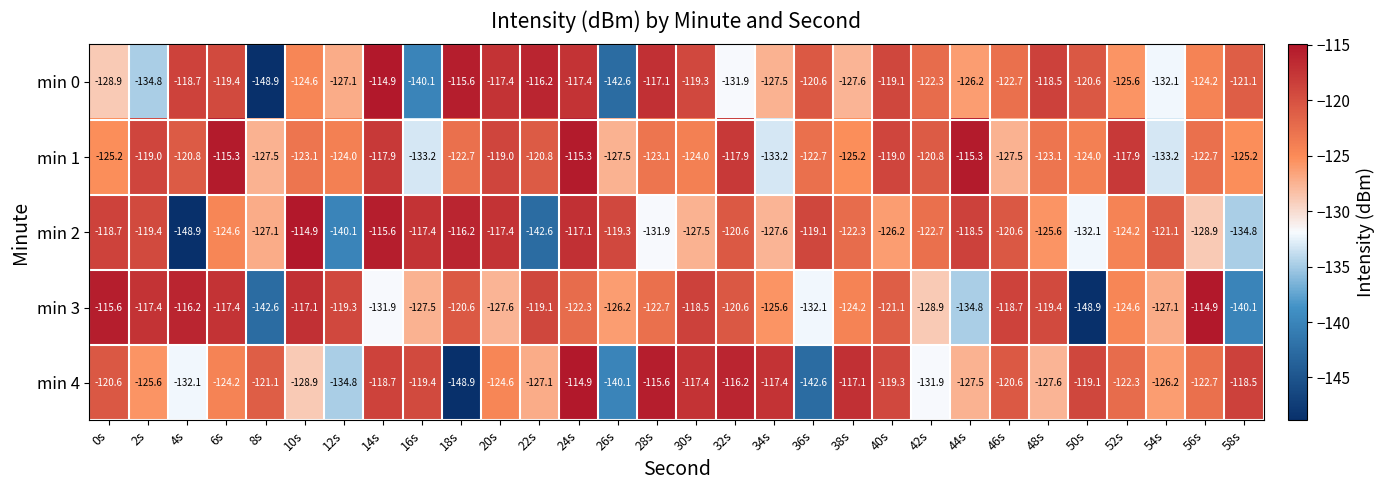

Rank the series at 16s from lowest to highest value.

min 0, min 1, min 3, min 4, min 2